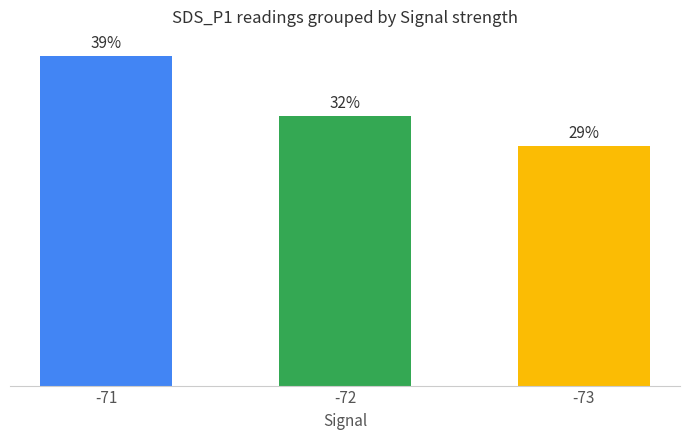

What is the value of the 3rd bar from the left?

28.6